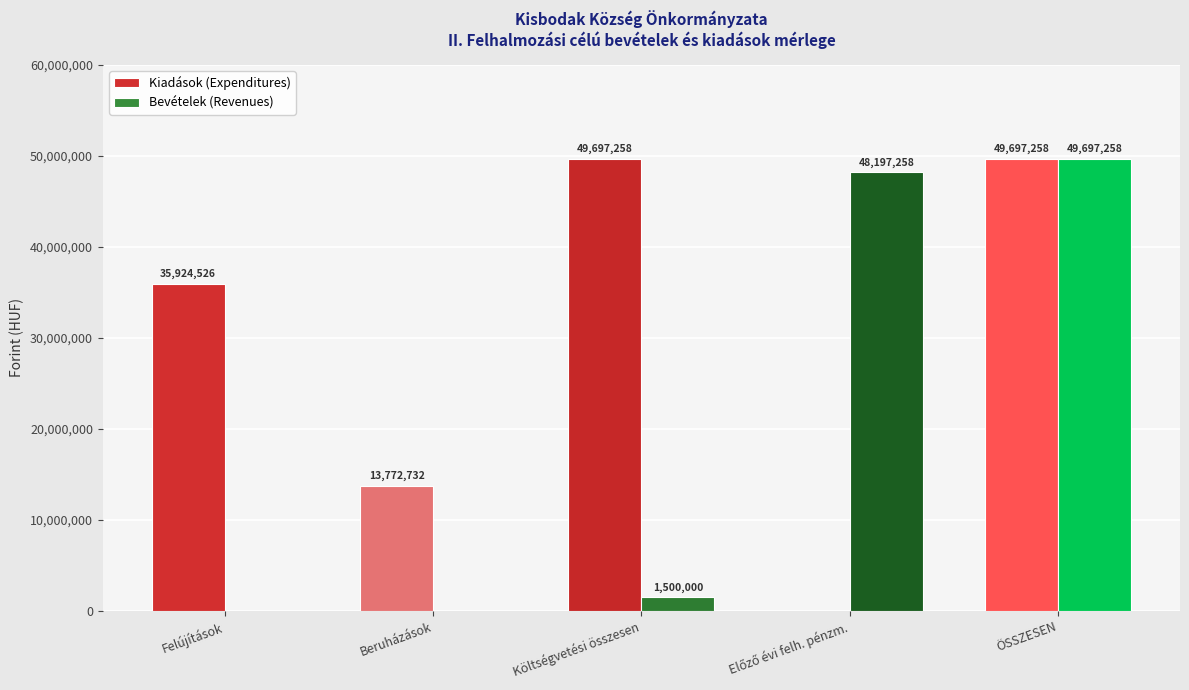

What is the maximum value for Kiadások (Expenditures)?

49697258